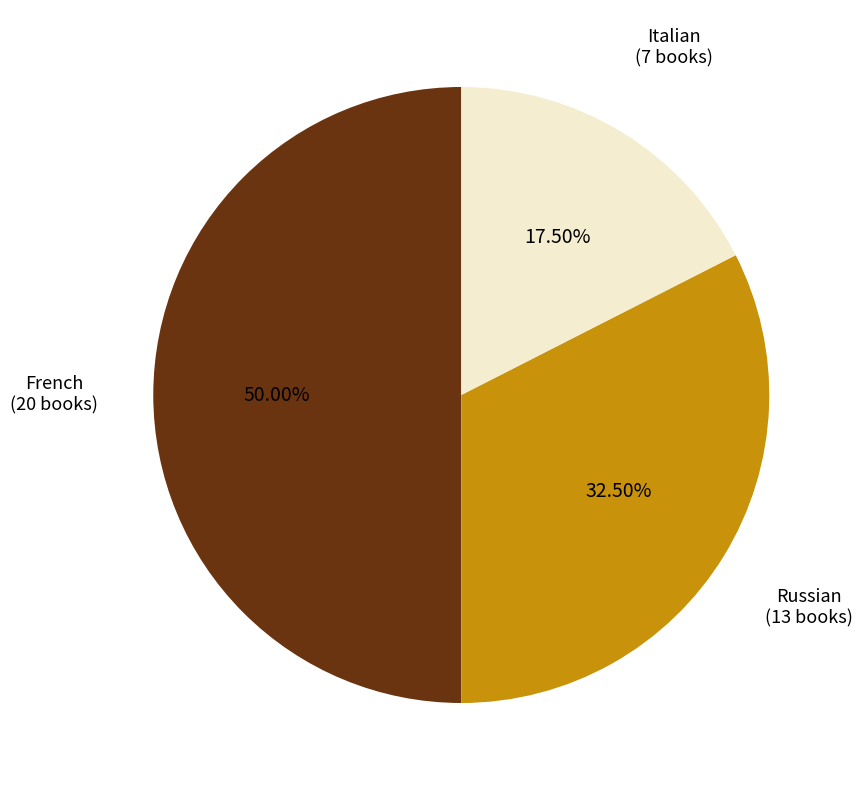

Is Italian the majority of the pie?

No